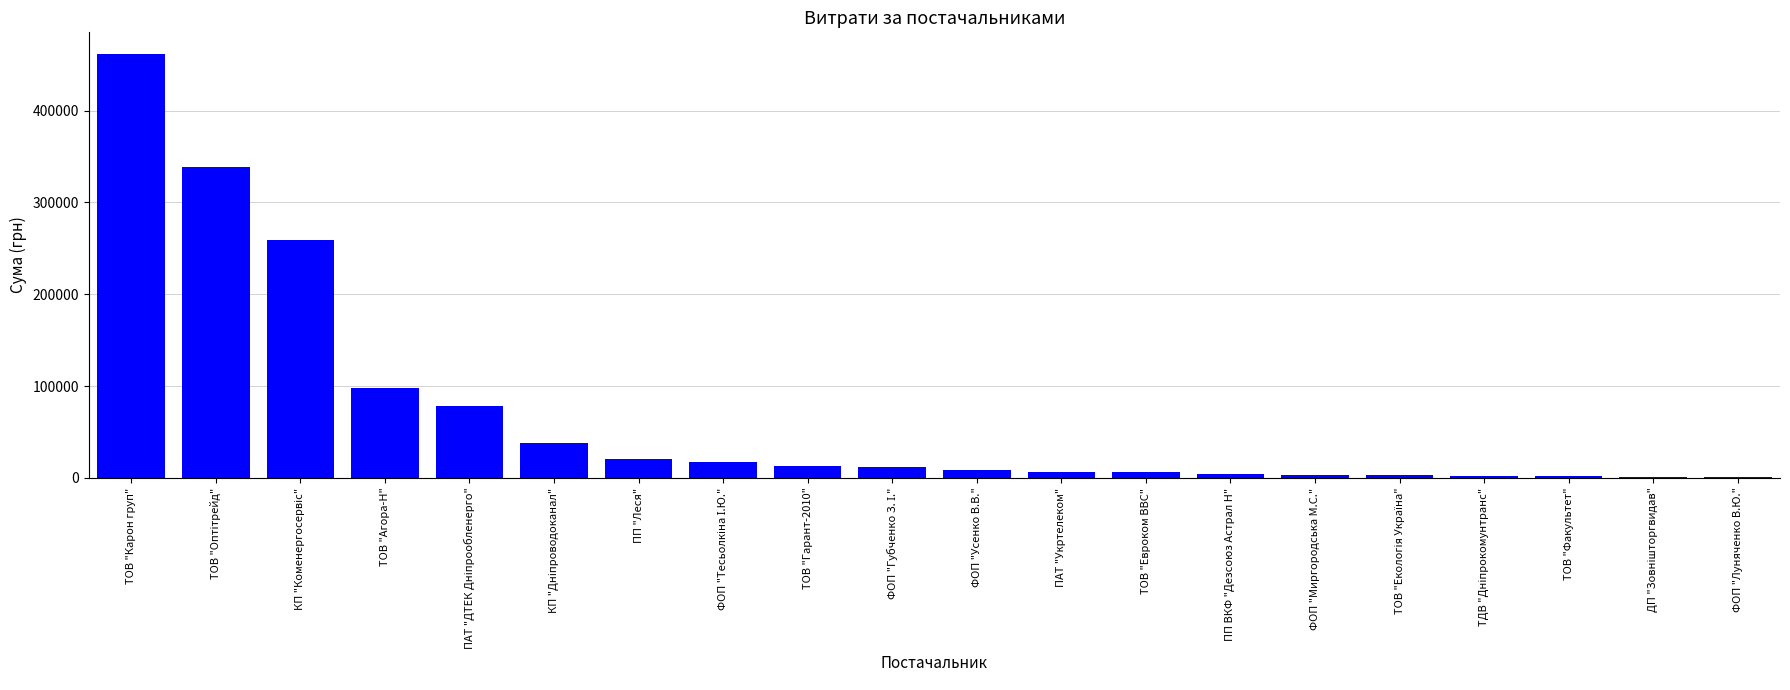

Is it true that the value at ПП "Леся" is 21004.8?

True